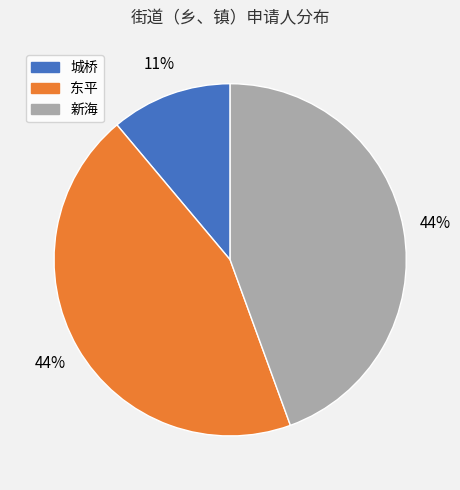

Between 东平 and 城桥, which is larger?

东平